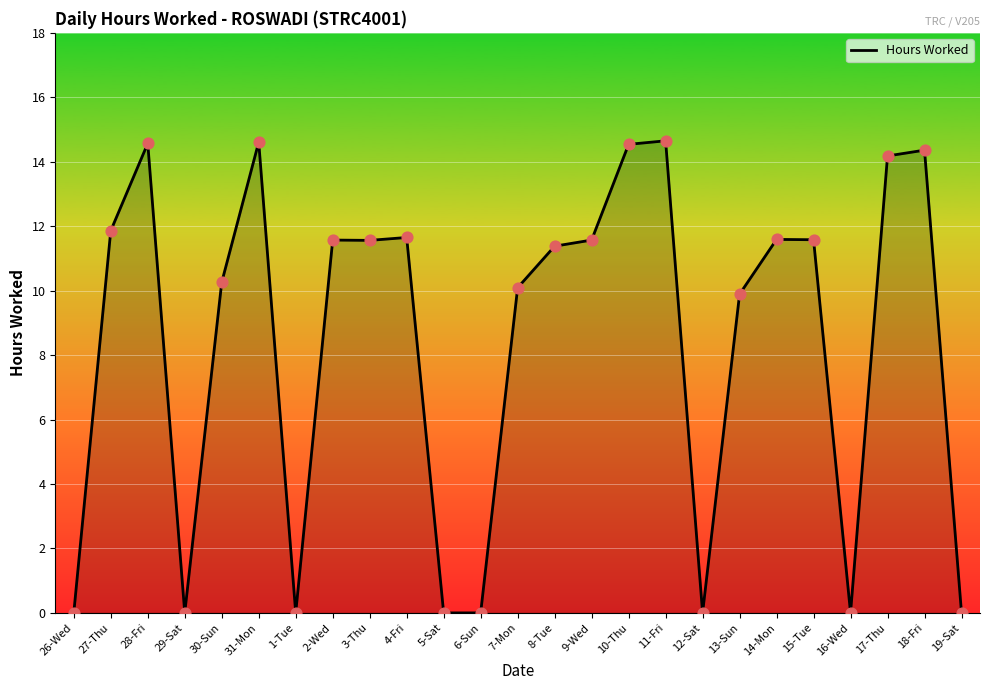

Which has a higher value, 13-Sun or 17-Thu?

17-Thu